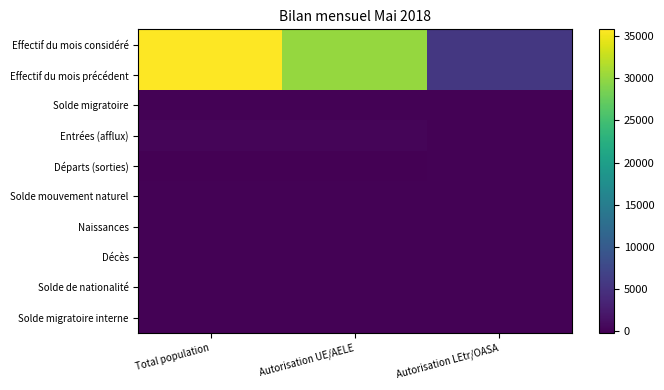

What is the total value across all series at Autorisation LEtr/OASA?

11293